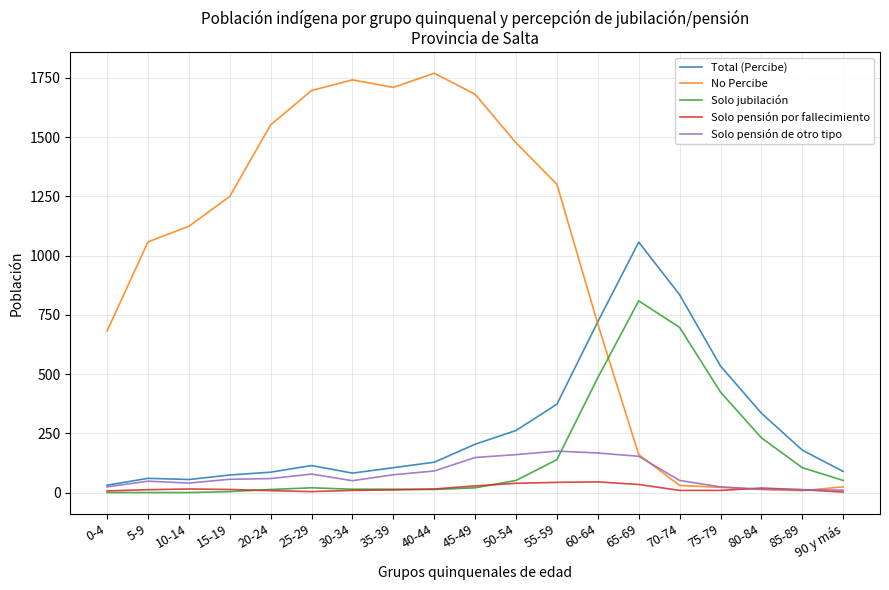

Where is the first local maximum for No Percibe?

30-34